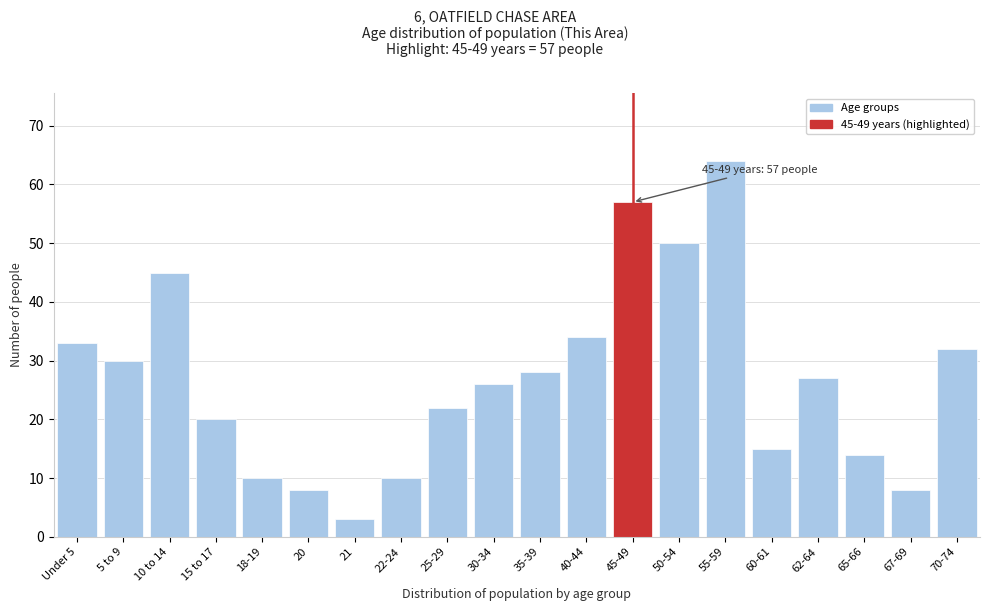

Reading left to right, transcribe all the data shown in this chart.

Under 5=33	5 to 9=30	10 to 14=45	15 to 17=20	18-19=10	20=8	21=3	22-24=10	25-29=22	30-34=26	35-39=28	40-44=34	45-49=57	50-54=50	55-59=64	60-61=15	62-64=27	65-66=14	67-69=8	70-74=32